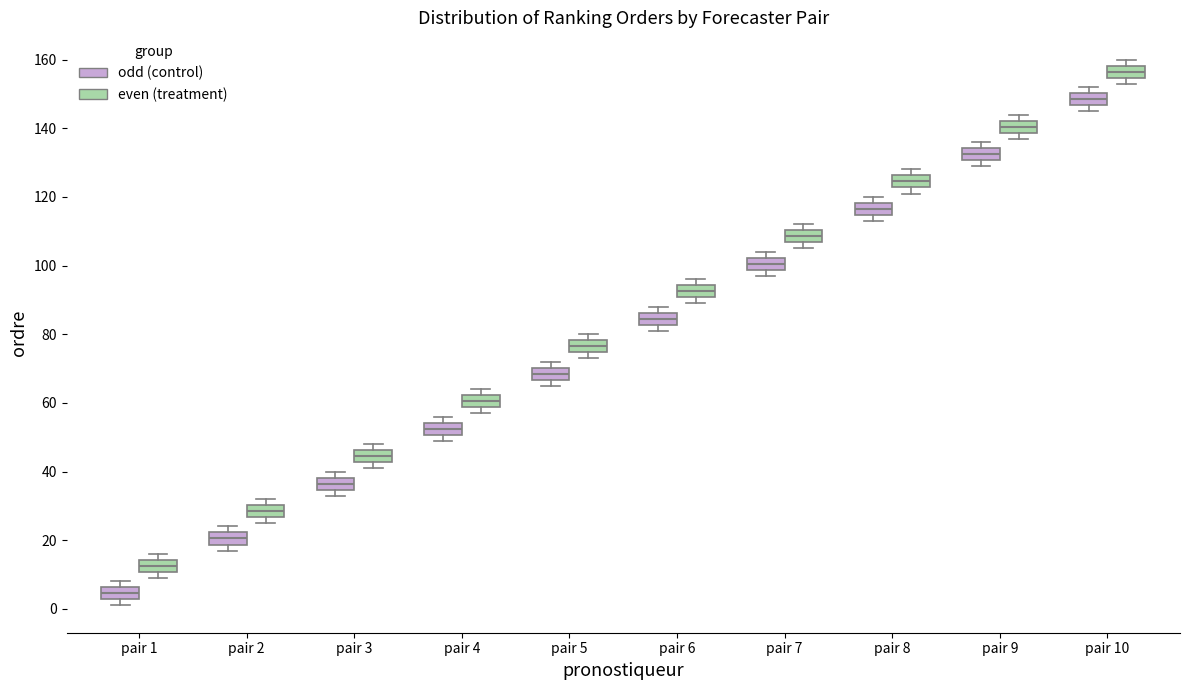

Where is the lower edge of the box for pair 5 (even (treatment)) on the y-axis? The values are not printed on the chart, so give them approximately, as read against the axis.

74